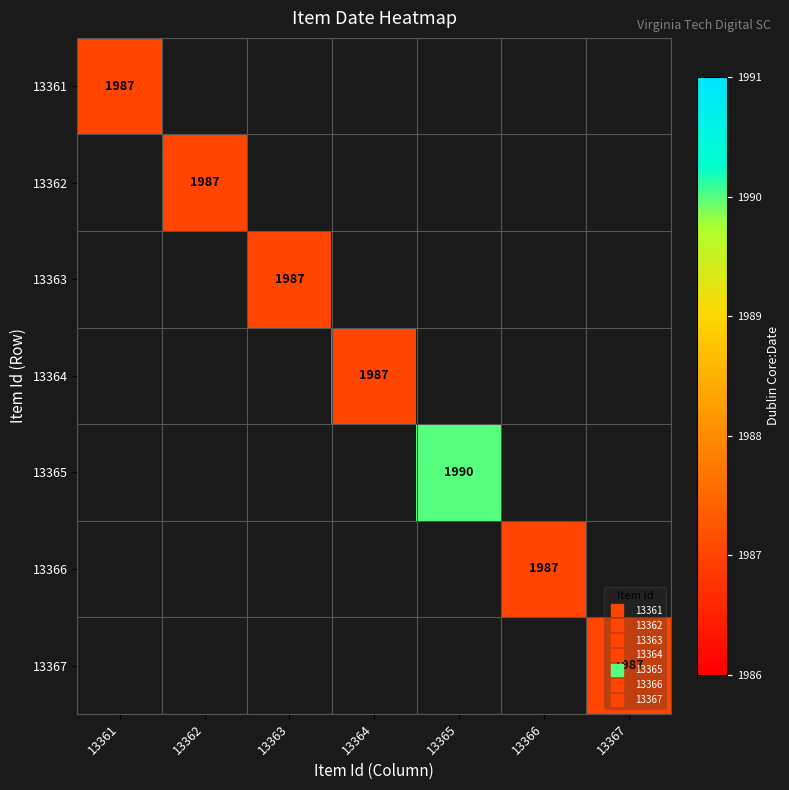

Is it true that 13365 equals 2833.4 at 13365?

False